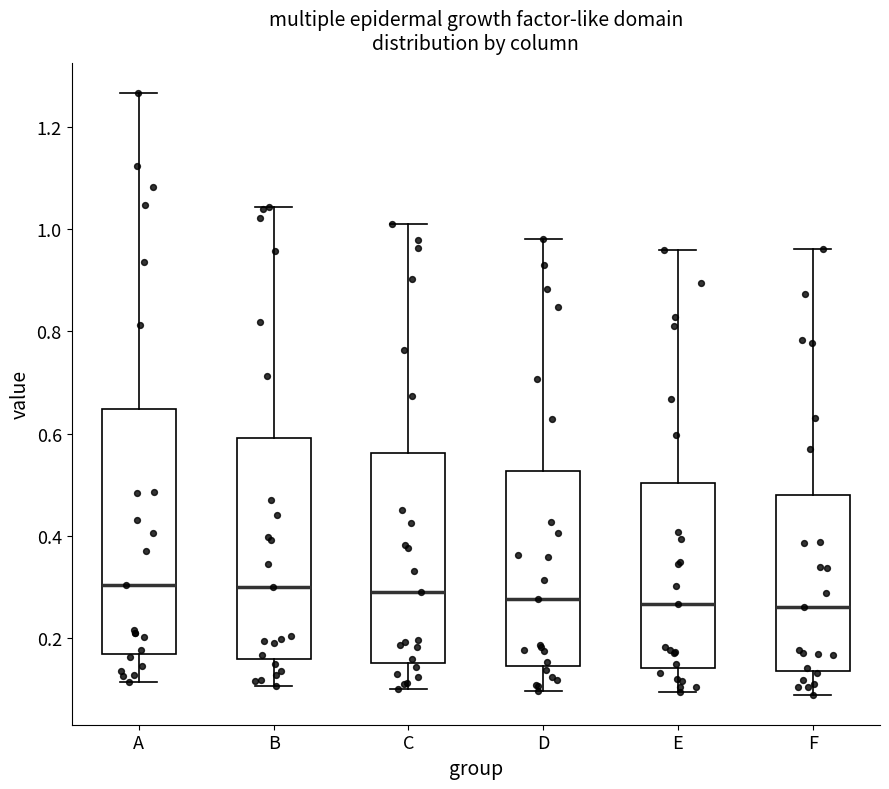

Reading left to right, transcribe this box plot: for each box, give where its median line is, the range the box spans, and where its two whiskers end, as read against the y-axis. The values are not printed on the chart, so give them approximately, as read against the axis.

A: median 0.30, box 0.16 to 0.64, whiskers 0.12 to 1.26
B: median 0.30, box 0.16 to 0.60, whiskers 0.10 to 1.04
C: median 0.28, box 0.16 to 0.56, whiskers 0.10 to 1.00
D: median 0.28, box 0.14 to 0.52, whiskers 0.10 to 0.98
E: median 0.26, box 0.14 to 0.50, whiskers 0.10 to 0.96
F: median 0.26, box 0.14 to 0.48, whiskers 0.08 to 0.96